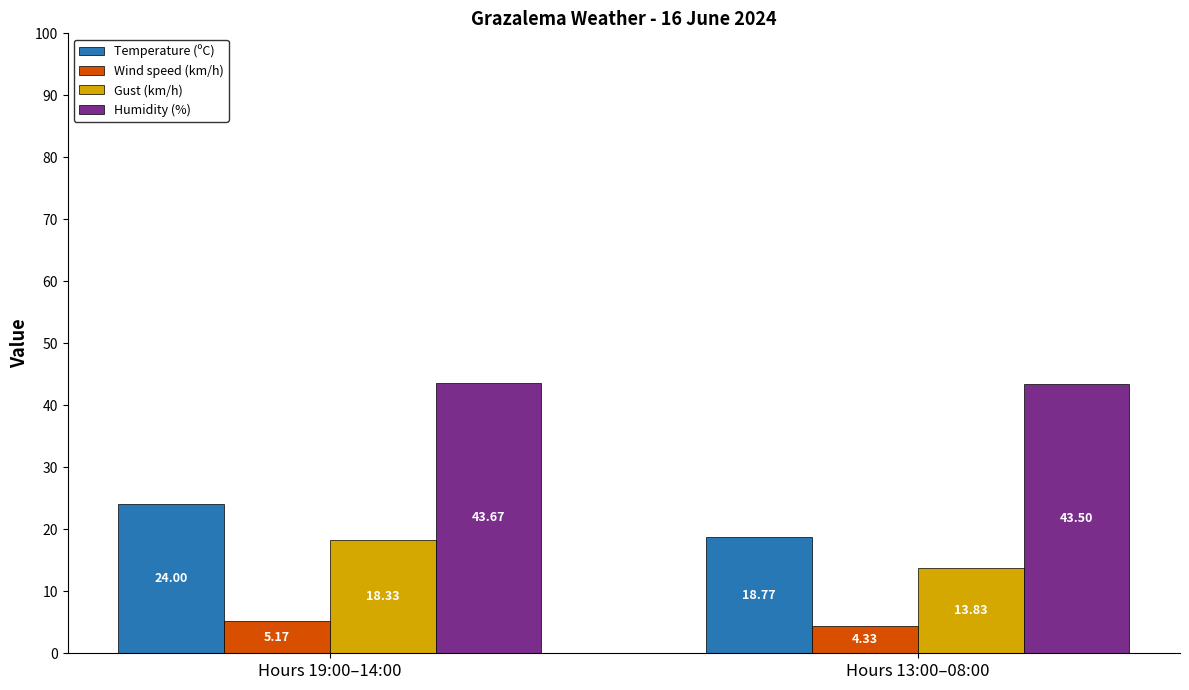

What is the difference between the highest and lowest values at Hours 19:00–14:00?

38.5